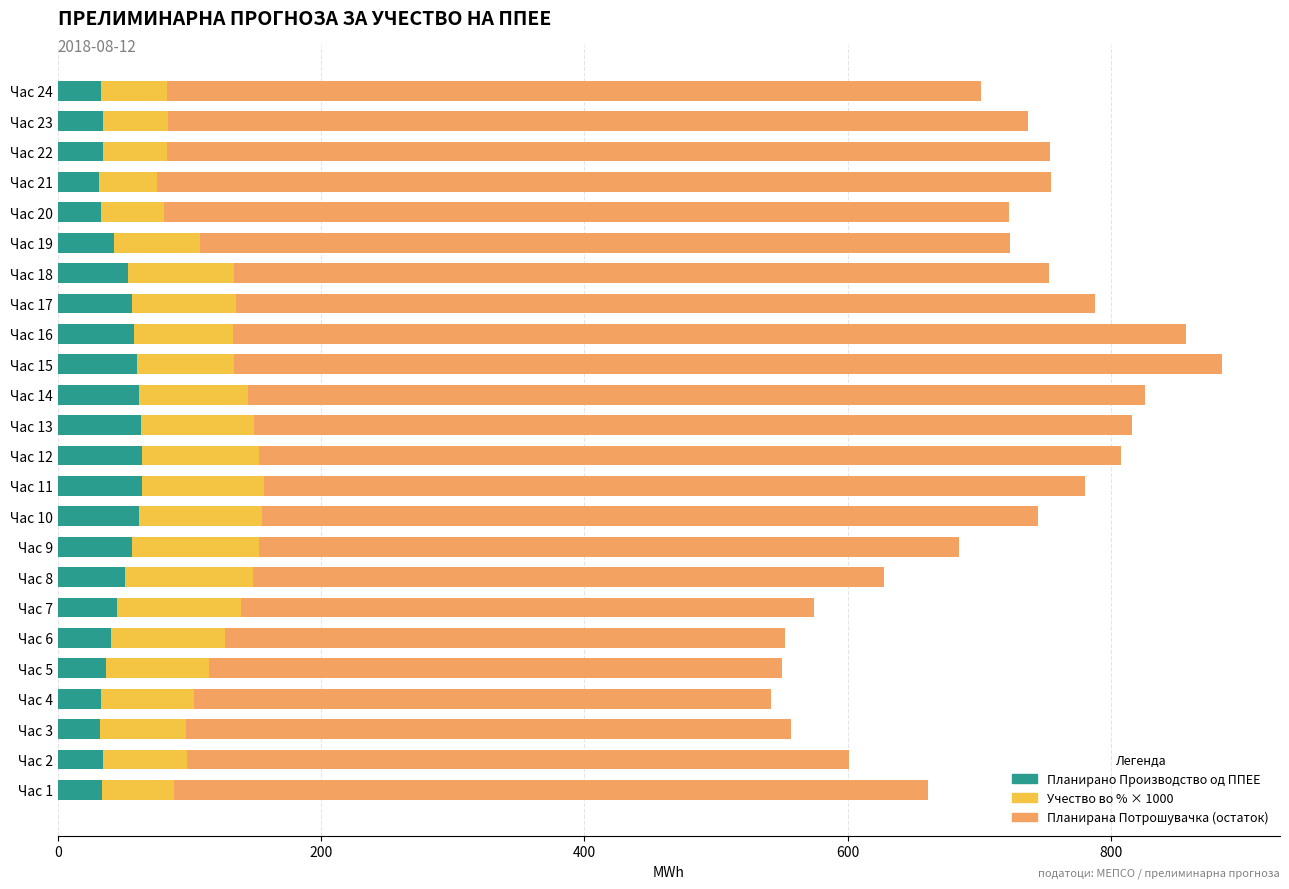

What is the total value across all series at Час 12?

807.6